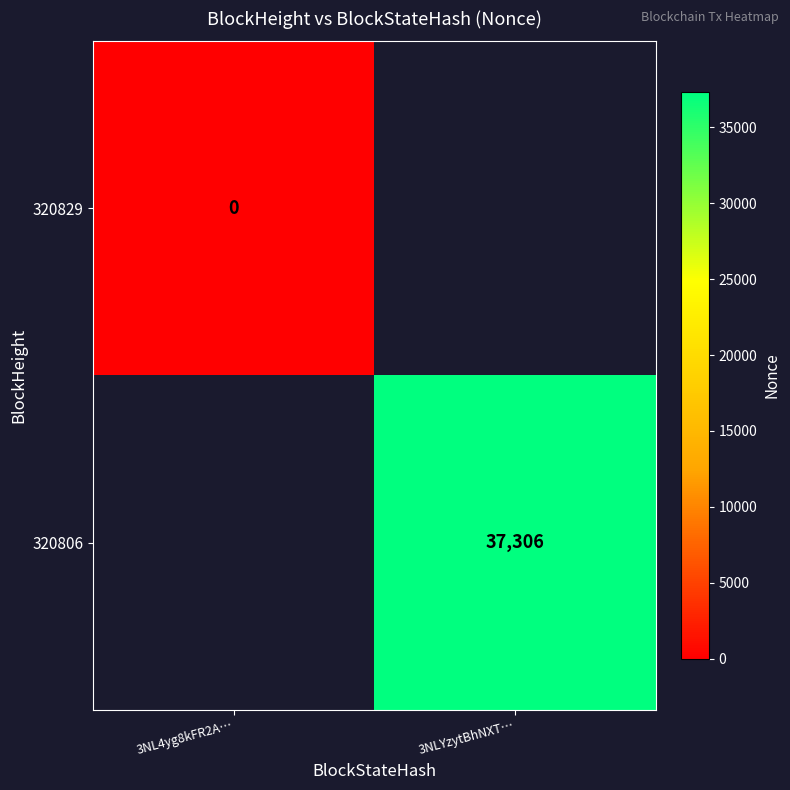

Is it true that 320806 equals 37306 at 3NLYzytBhNXT…?

True